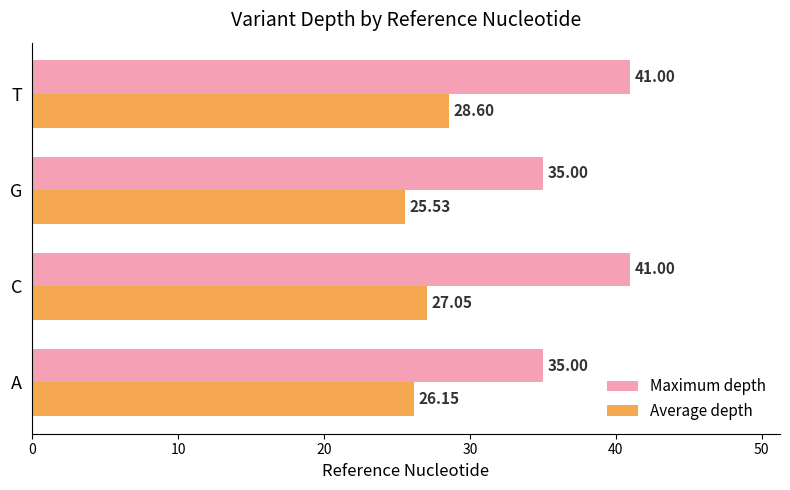

Which category has the lowest value across all series?

G